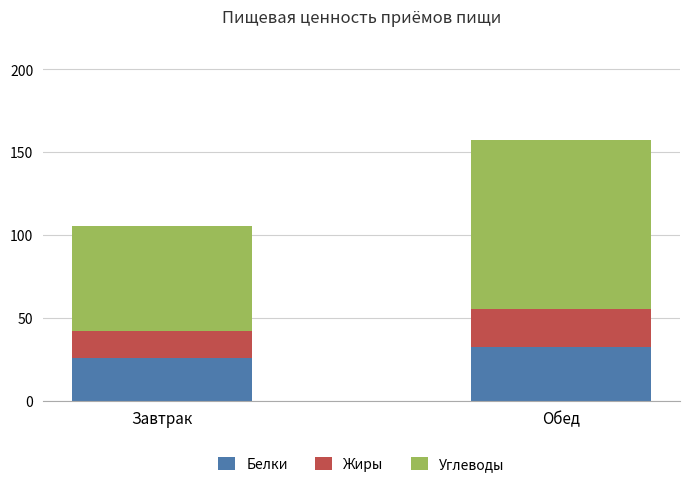

Count the number of data series in this chart.

3